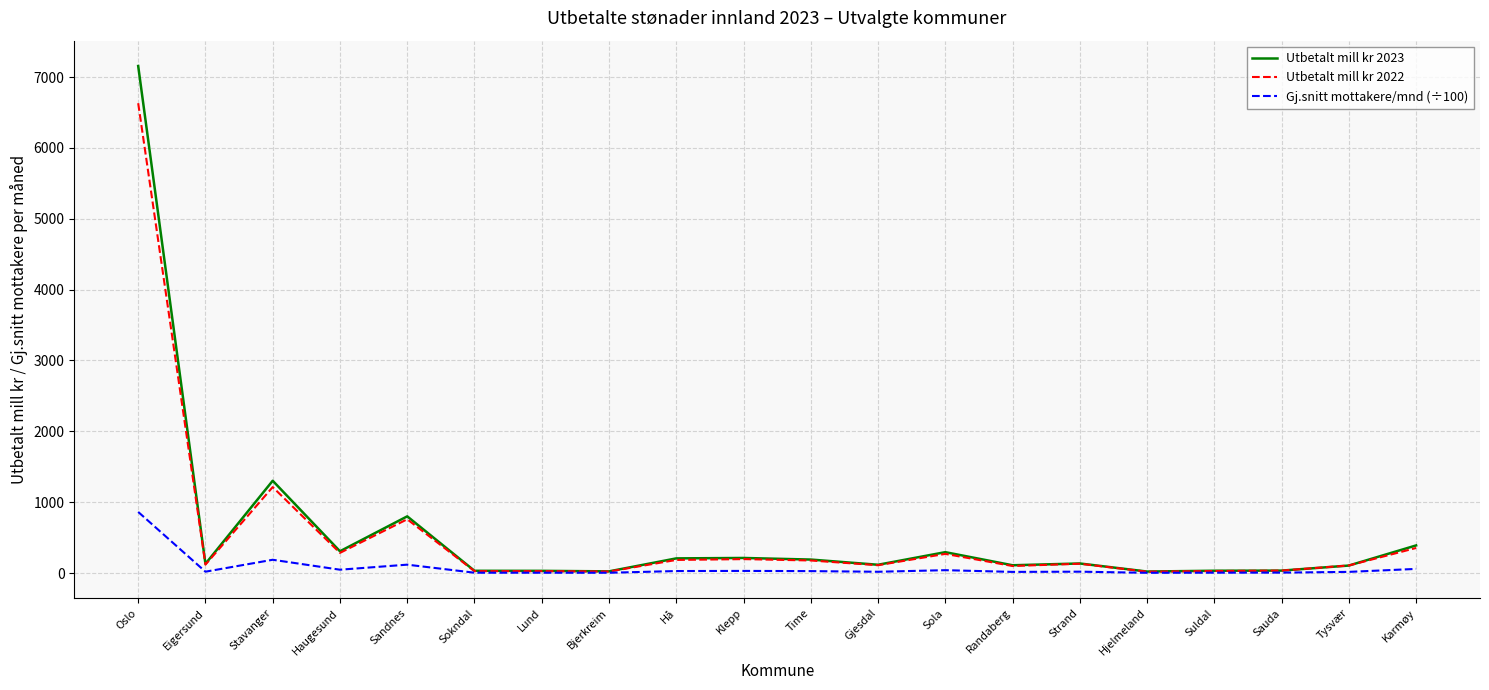

Rank the series by their maximum value, from lowest to highest.

Gj.snitt mottakere/mnd (÷100), Utbetalt mill kr 2022, Utbetalt mill kr 2023